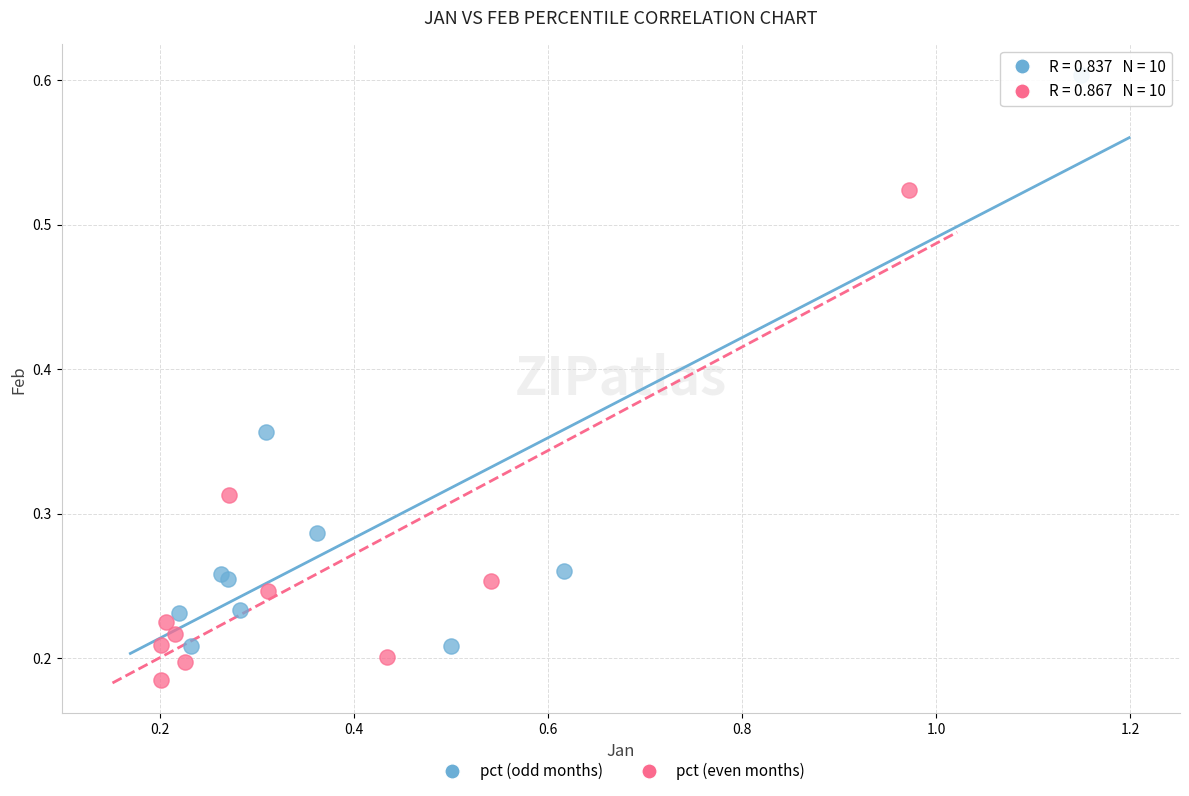

Which series contains the lowest Y value?

pct (even months)